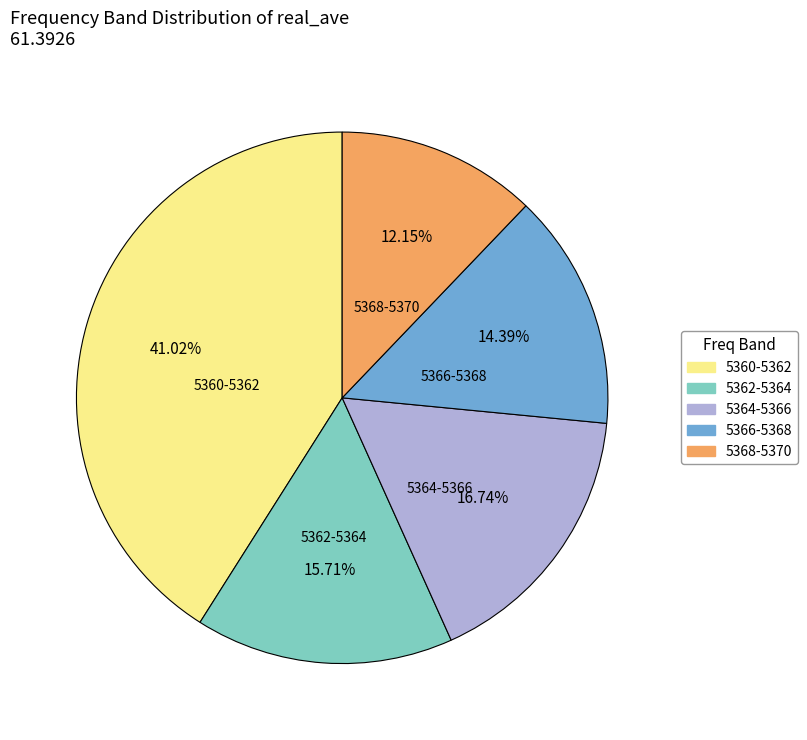

To the nearest percent, what is the average slice percentage?

20%